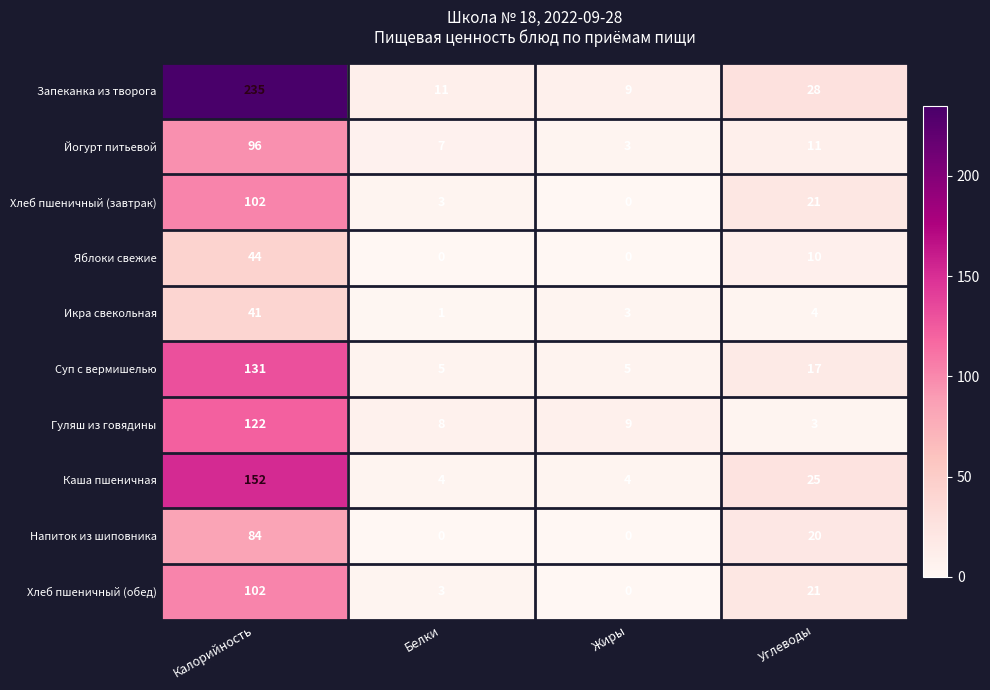

What is the difference between the highest and lowest values at Жиры?

9